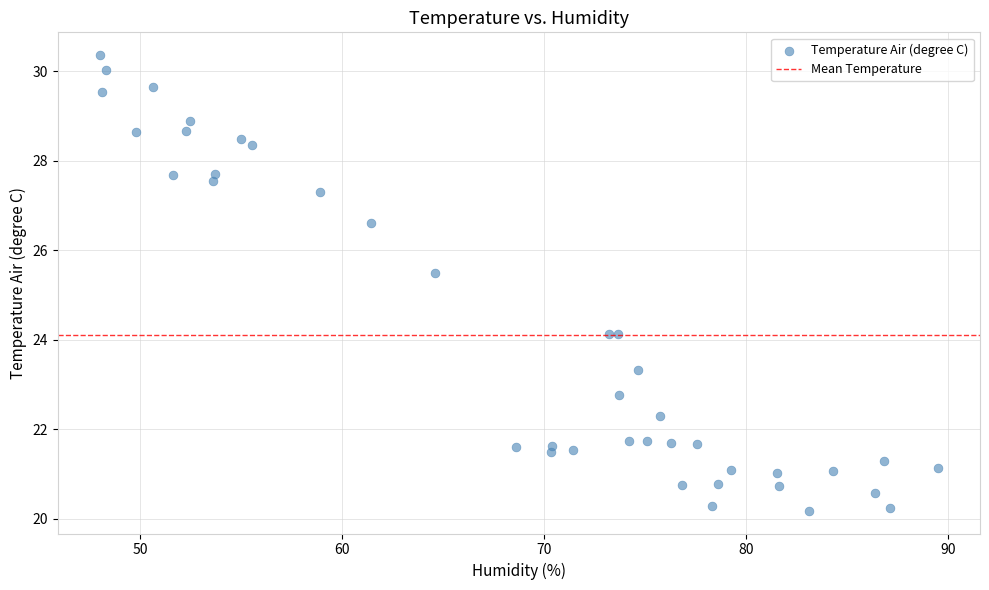

What Y value in the scatter plot is closest to 25?

25.5